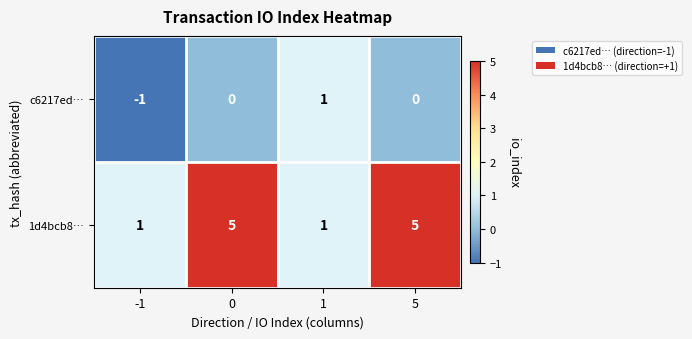

Is it true that 1d4bcb8… equals 9 at 5?

False